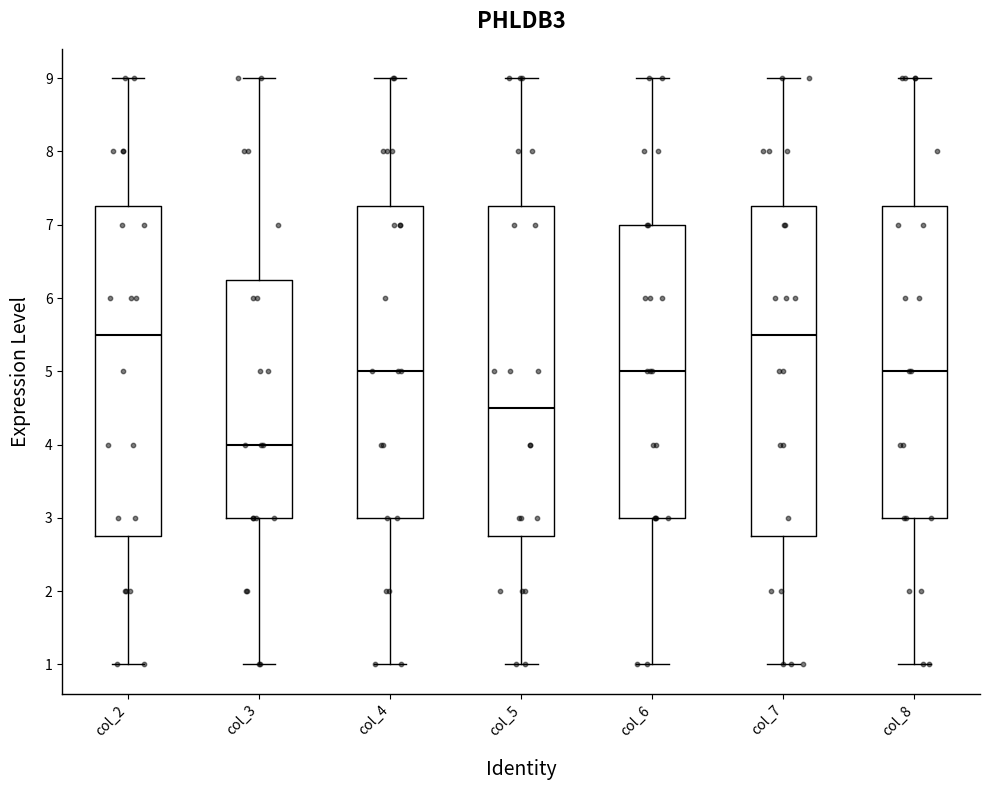

Reading left to right, transcribe this box plot: for each box, give where its median line is, the range the box spans, and where its two whiskers end, as read against the y-axis. The values are not printed on the chart, so give them approximately, as read against the axis.

col_2: median 5.5, box 2.8 to 7.3, whiskers 1.0 to 9.0
col_3: median 4.0, box 3.0 to 6.3, whiskers 1.0 to 9.0
col_4: median 5.0, box 3.0 to 7.3, whiskers 1.0 to 9.0
col_5: median 4.5, box 2.8 to 7.3, whiskers 1.0 to 9.0
col_6: median 5.0, box 3.0 to 7.0, whiskers 1.0 to 9.0
col_7: median 5.5, box 2.8 to 7.3, whiskers 1.0 to 9.0
col_8: median 5.0, box 3.0 to 7.3, whiskers 1.0 to 9.0